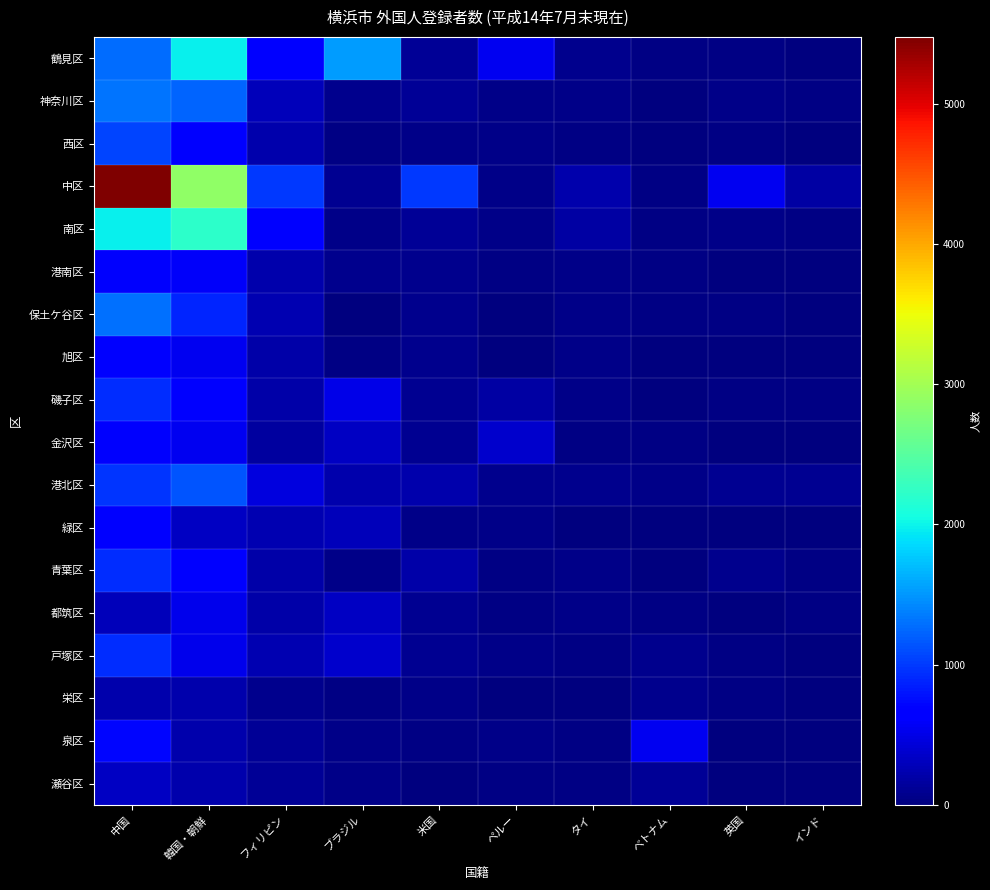

At フィリピン, list the series in order from largest to smallest.

中区, 南区, 鶴見区, 港北区, 神奈川区, 保土ケ谷区, 戸塚区, 緑区, 西区, 港南区, 磯子区, 旭区, 都筑区, 青葉区, 金沢区, 瀬谷区, 泉区, 栄区